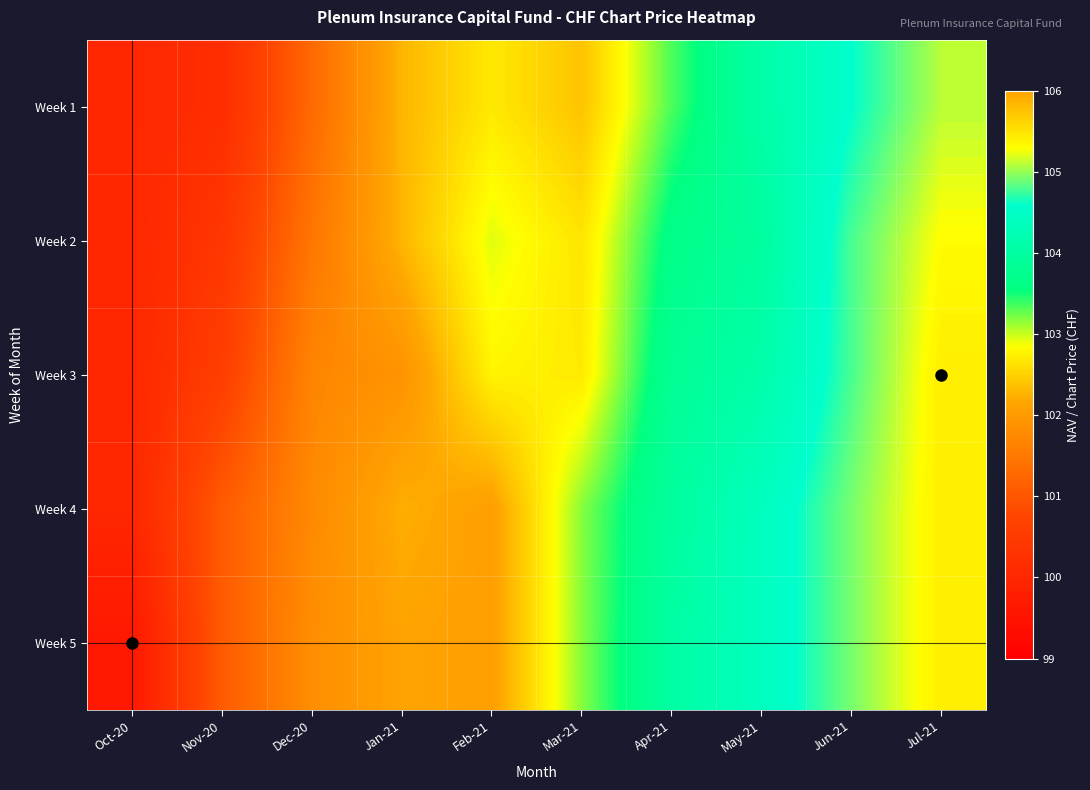

At how many categories does at least one series exceed 101?

9